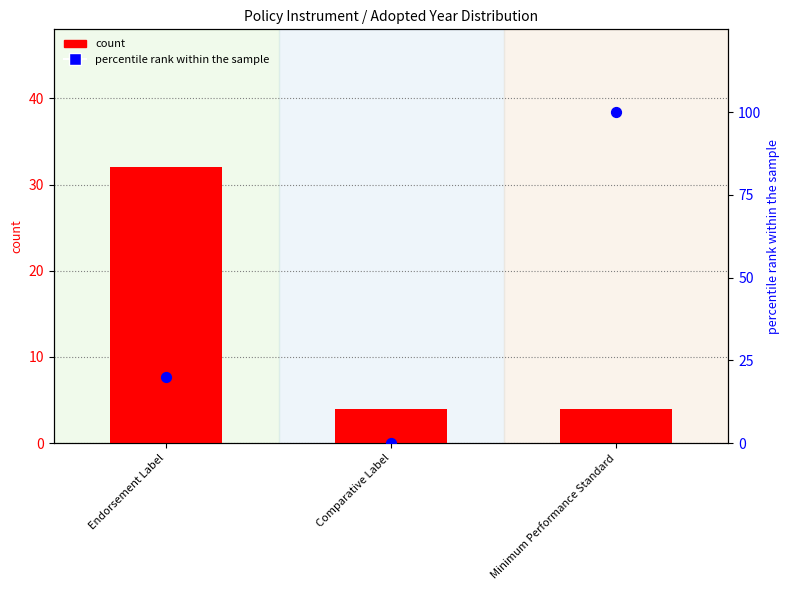

Which series has the largest total across all categories?

percentile rank within the sample